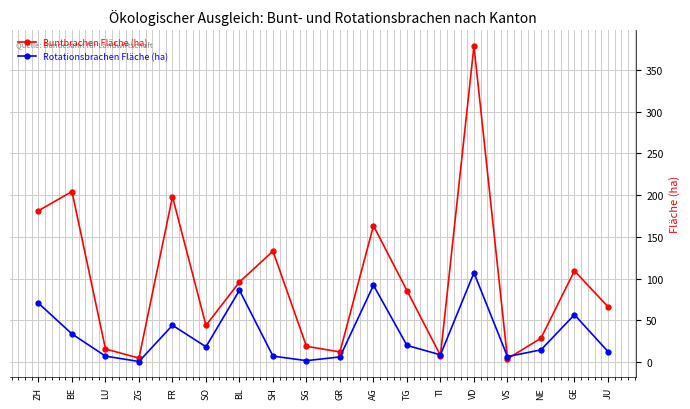

At which label does Rotationsbrachen Fläche (ha) first exceed 18?

ZH